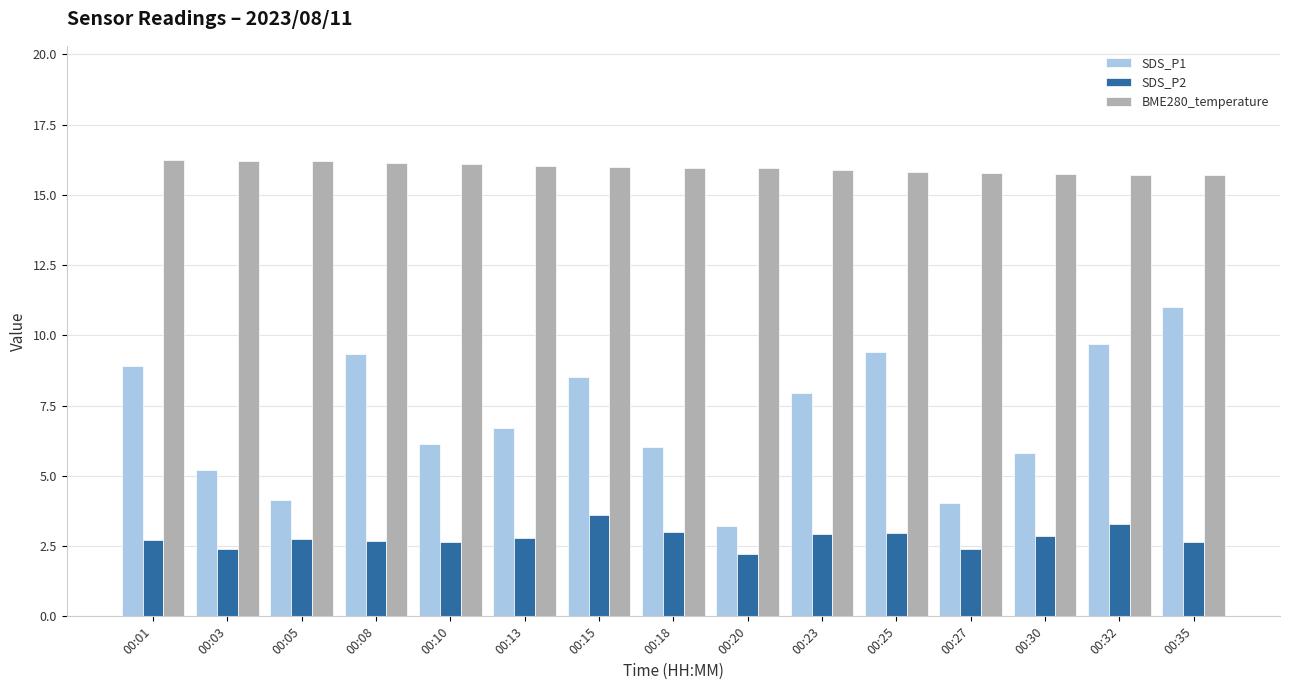

Which series has the widest spread of values?

SDS_P1